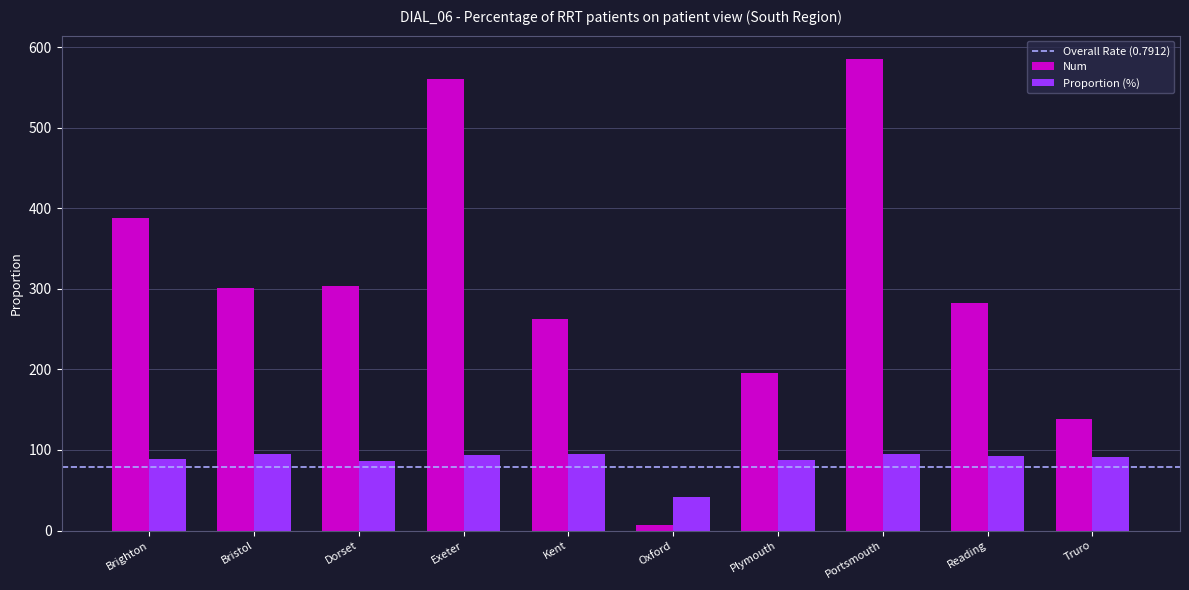

At which label does Num reach its minimum?

Oxford